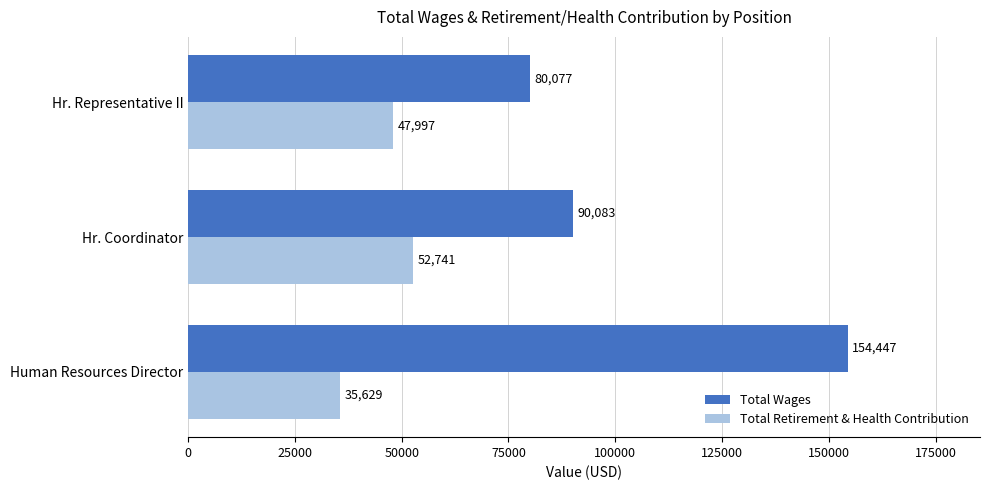

How many categories are shown in the chart?

3